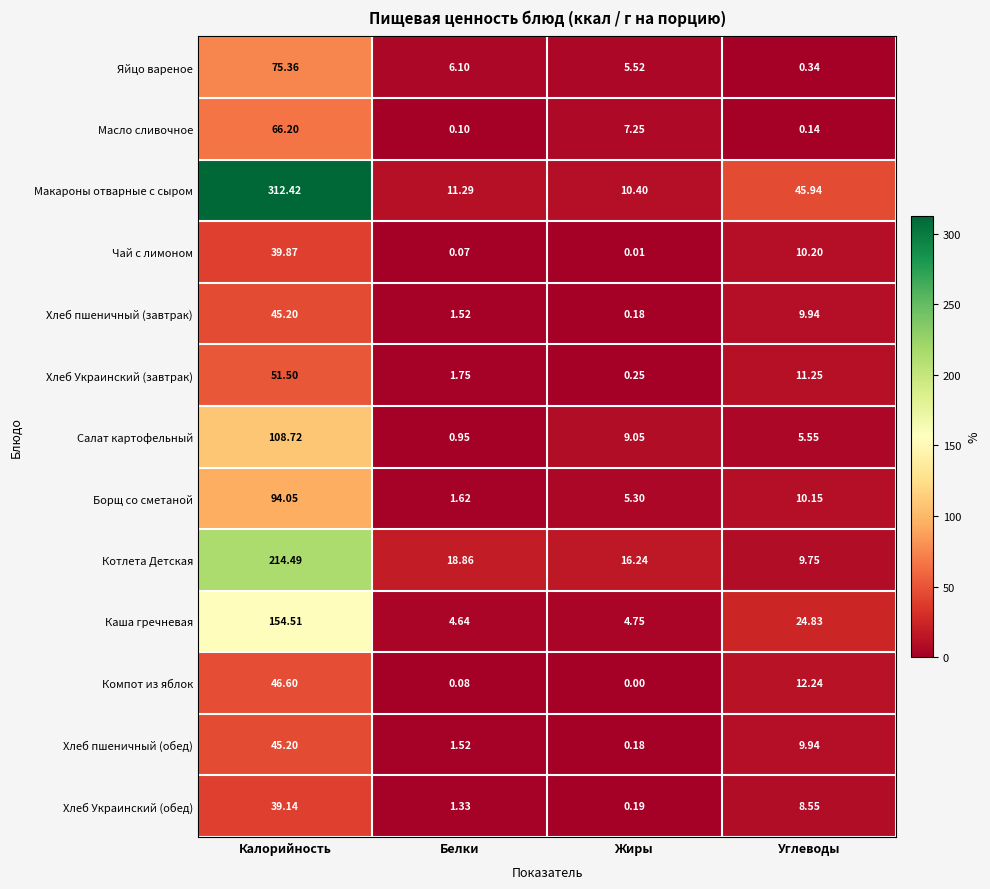

List the labels in order of Яйцо вареное value, smallest first.

Углеводы, Жиры, Белки, Калорийность